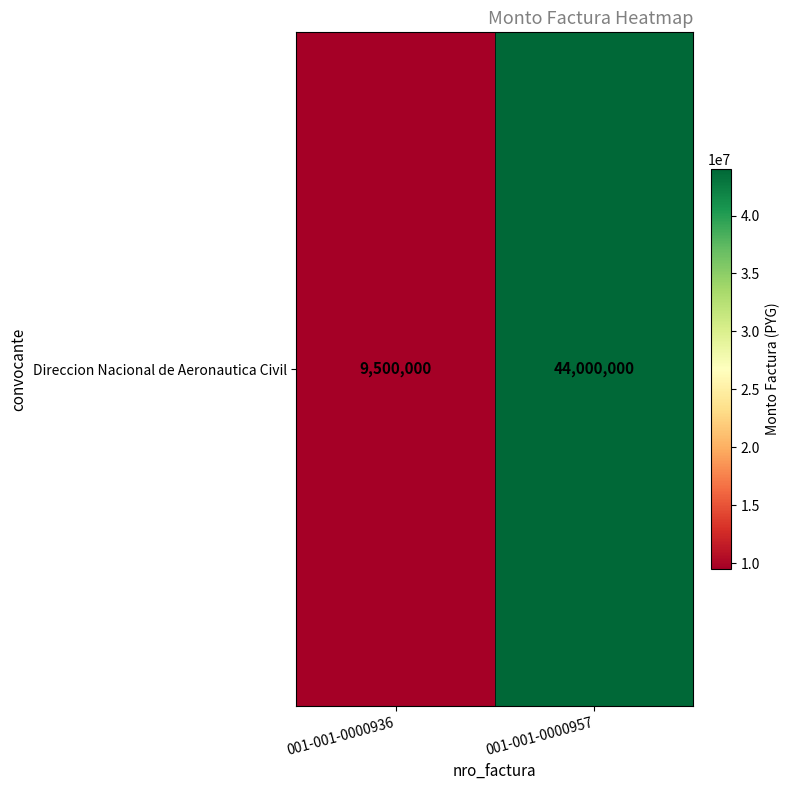

What is the average value?

26750000